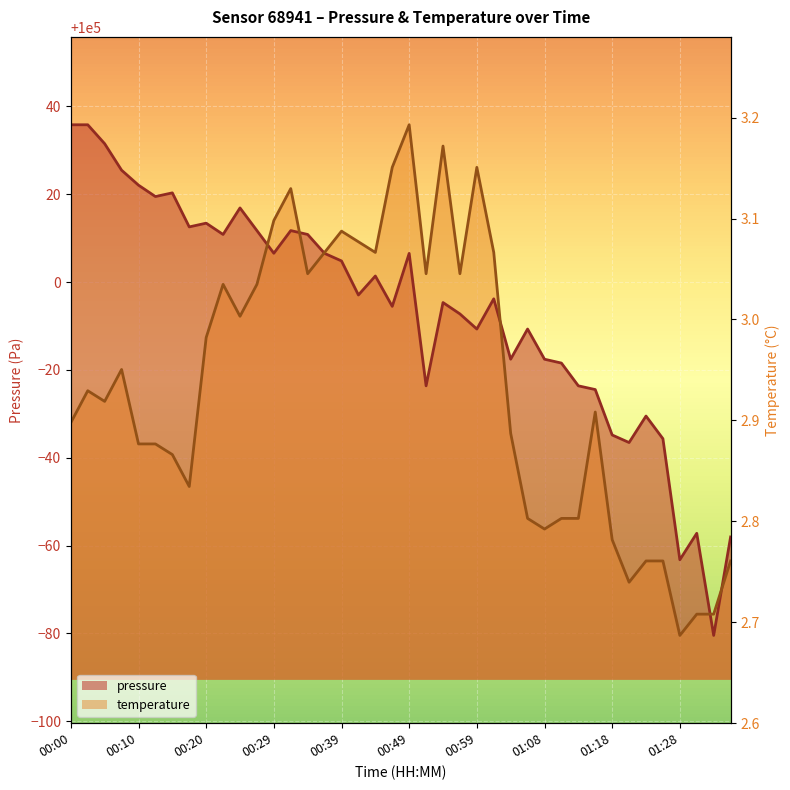

Is the value of temperature at 39 greater than the value of pressure at 12?

No